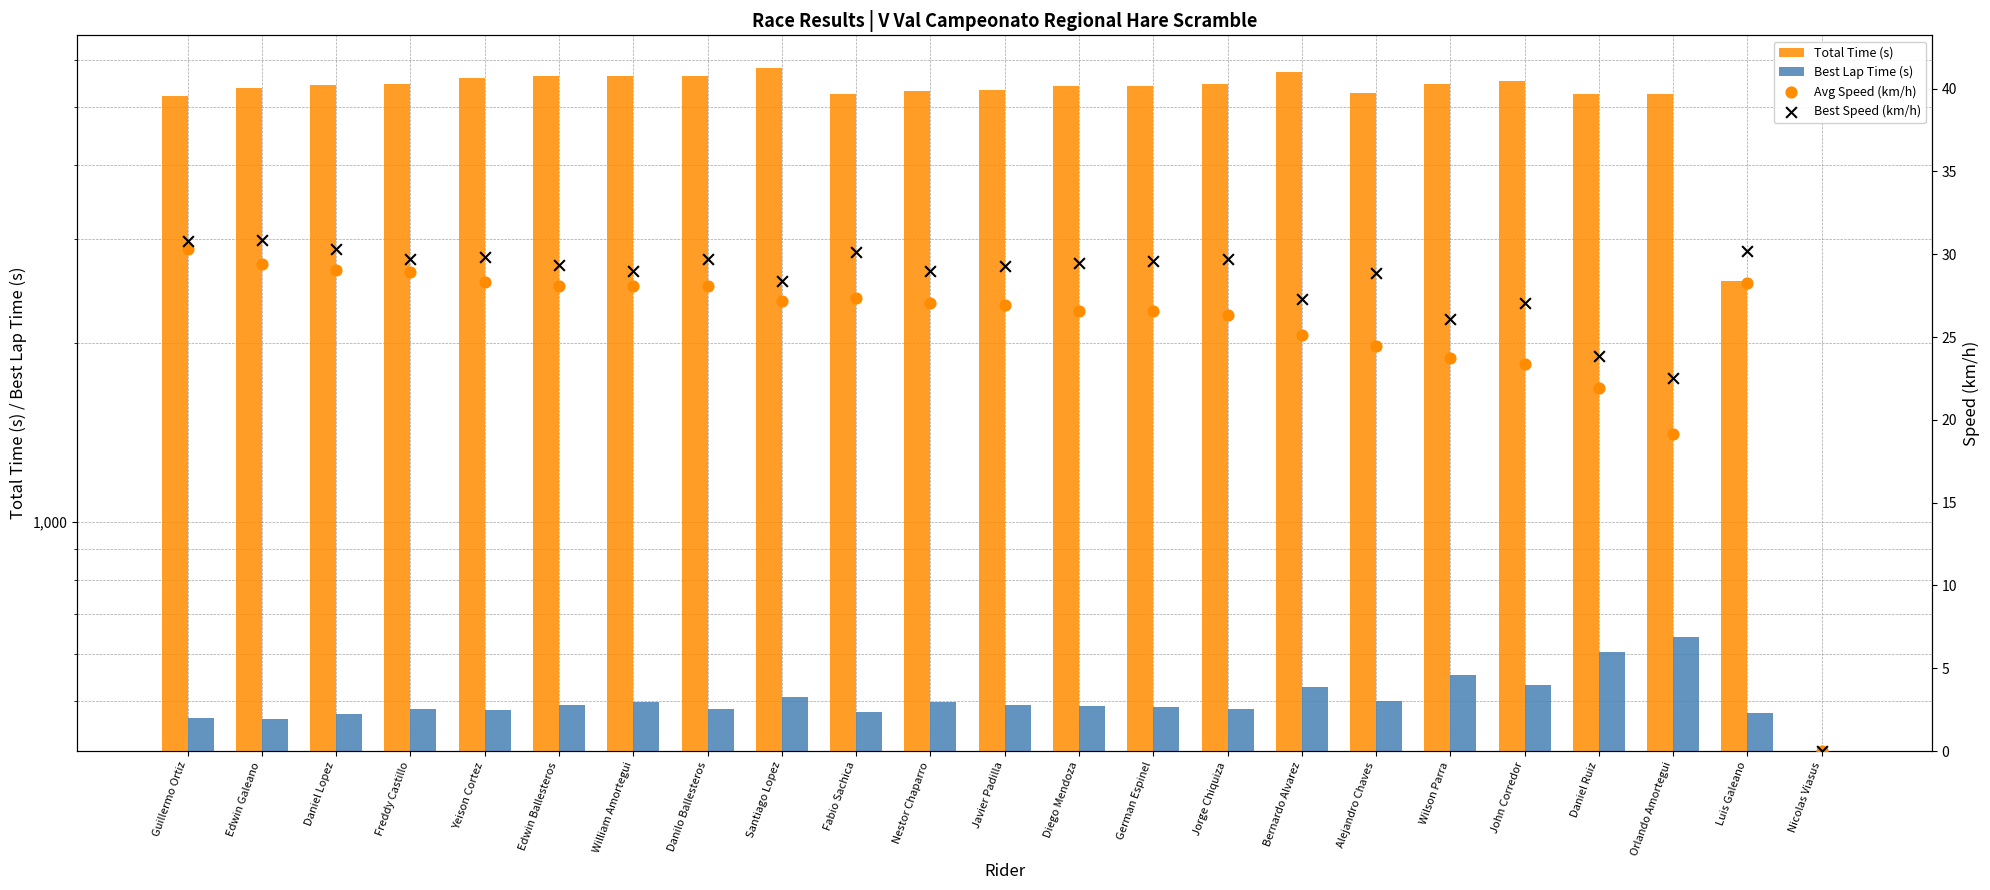

At which category is the sum across all series the highest?

Santiago Lopez